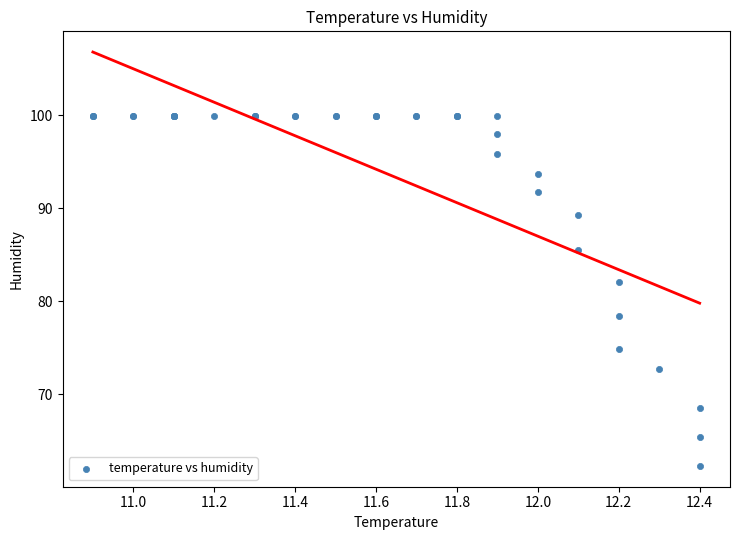

What Y value in the scatter plot is closest to 81?

82.1